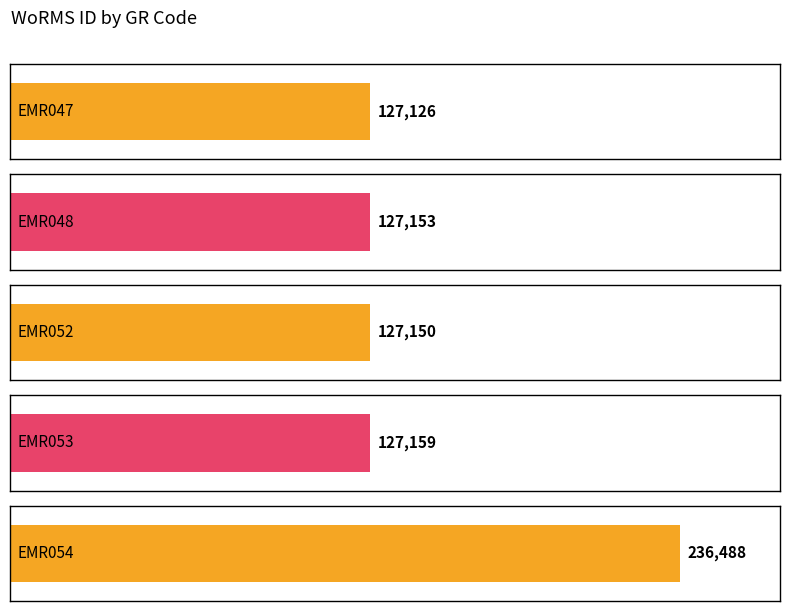

What is the change in value from EMR048 to EMR052?

-3